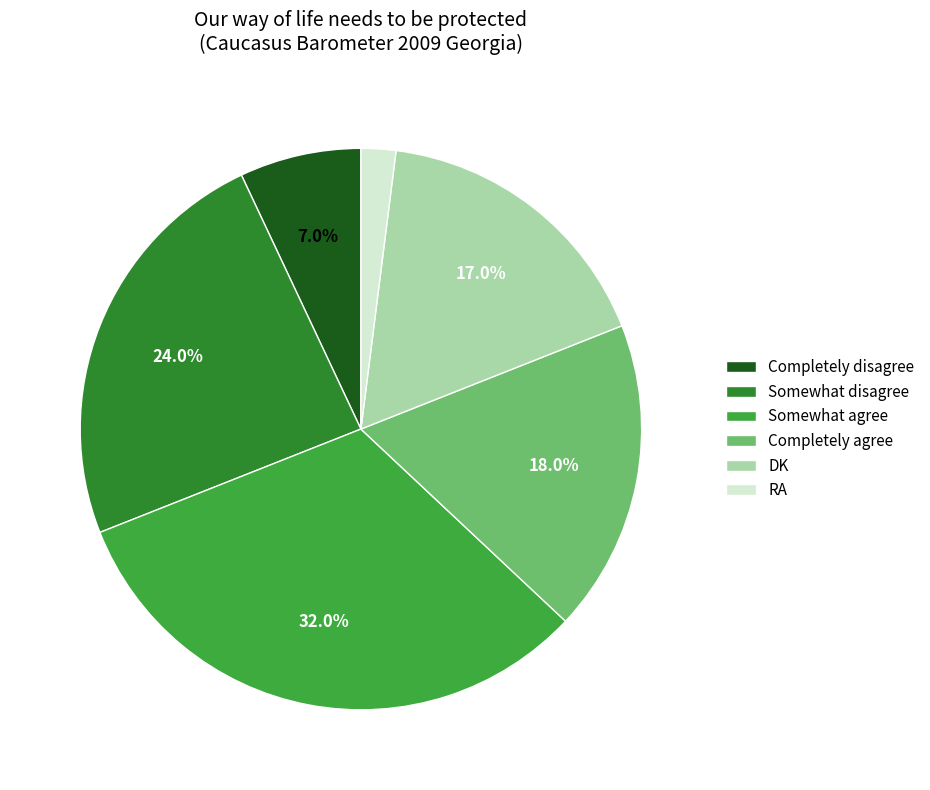

Which has a higher value, DK or Completely agree?

Completely agree